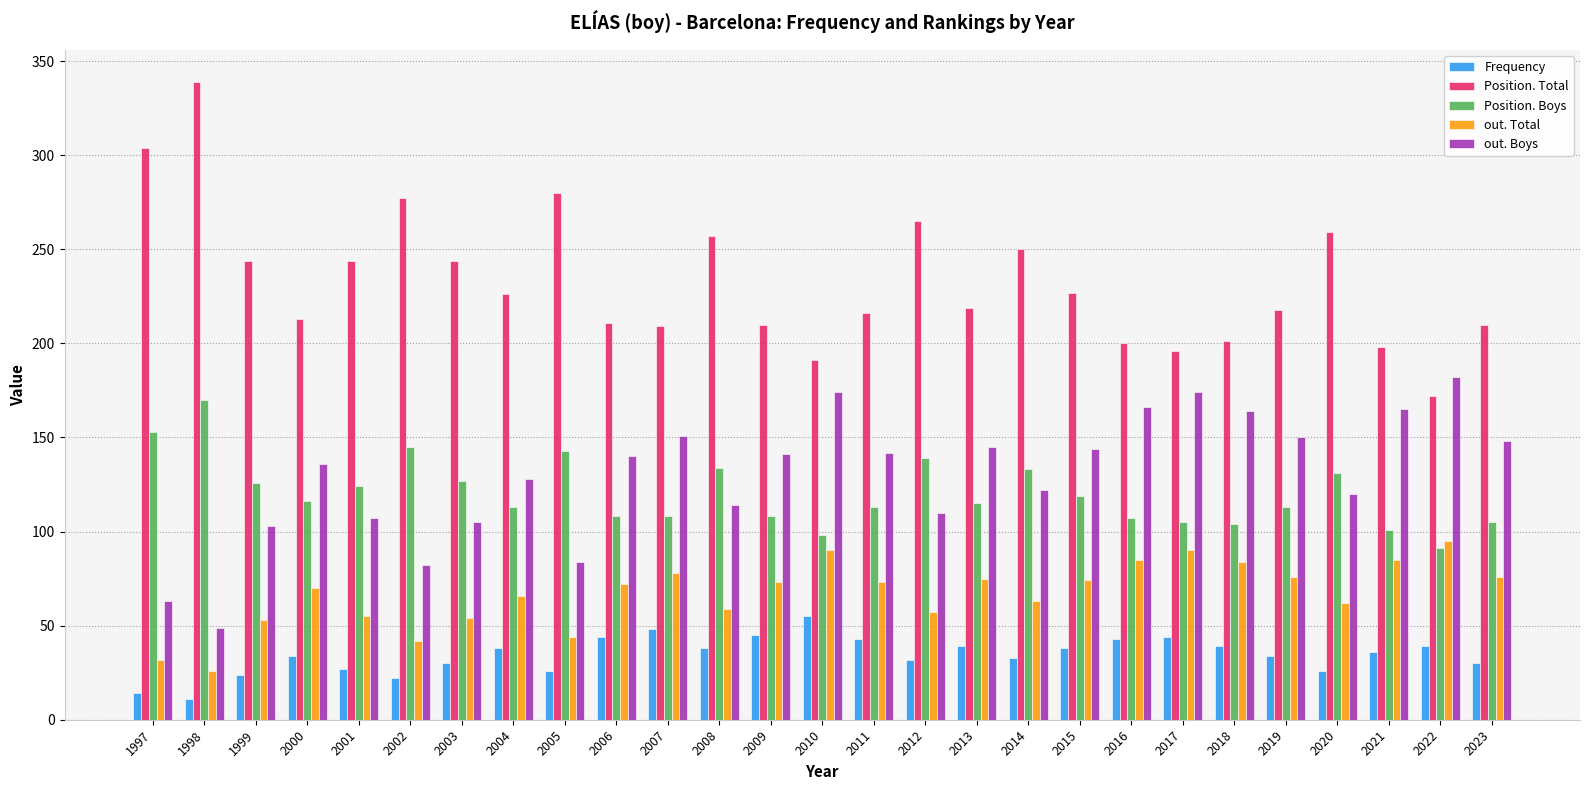

Between 2012 and 2016, which series saw the biggest shift?

Position. Total